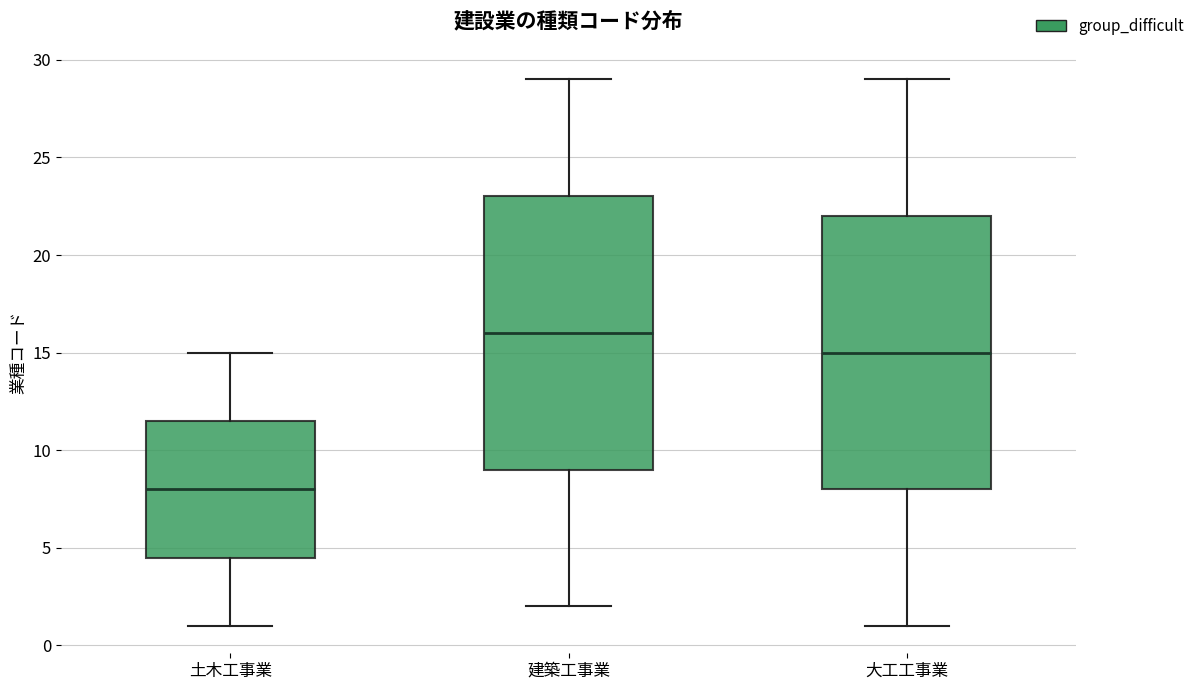

Reading left to right, transcribe this box plot: for each box, give where its median line is, the range the box spans, and where its two whiskers end, as read against the y-axis. The values are not printed on the chart, so give them approximately, as read against the axis.

土木工事業: median 8.0, box 4.5 to 11.5, whiskers 1.0 to 15.0
建築工事業: median 16.0, box 9.0 to 23.0, whiskers 2.0 to 29.0
大工工事業: median 15.0, box 8.0 to 22.0, whiskers 1.0 to 29.0